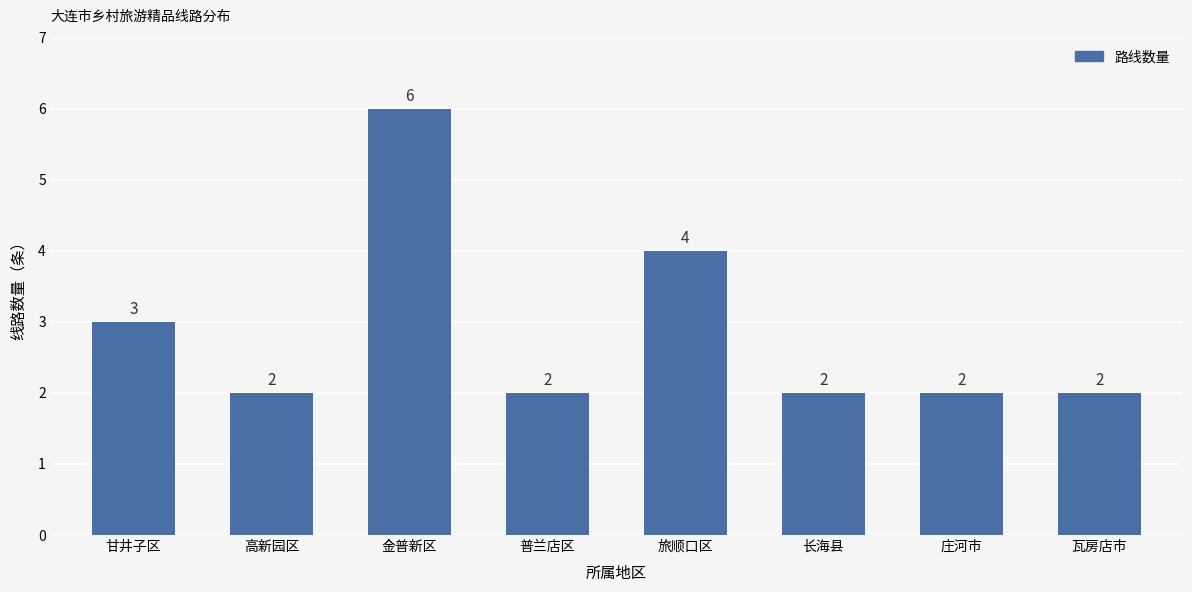

Reading left to right, what are all the values shown in this chart?

甘井子区=3	高新园区=2	金普新区=6	普兰店区=2	旅顺口区=4	长海县=2	庄河市=2	瓦房店市=2